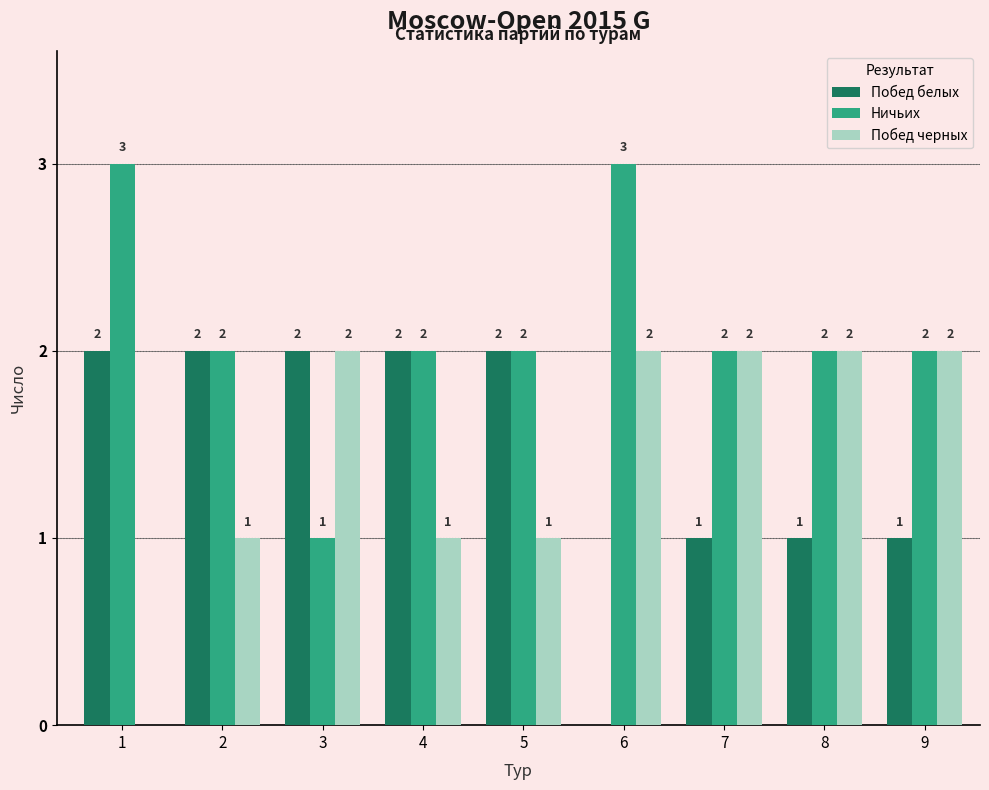

Reading right to left, list all the values displayed in this chart.

Побед белых: 9=1	8=1	7=1	6=0	5=2	4=2	3=2	2=2	1=2
Ничьих: 9=2	8=2	7=2	6=3	5=2	4=2	3=1	2=2	1=3
Побед черных: 9=2	8=2	7=2	6=2	5=1	4=1	3=2	2=1	1=0